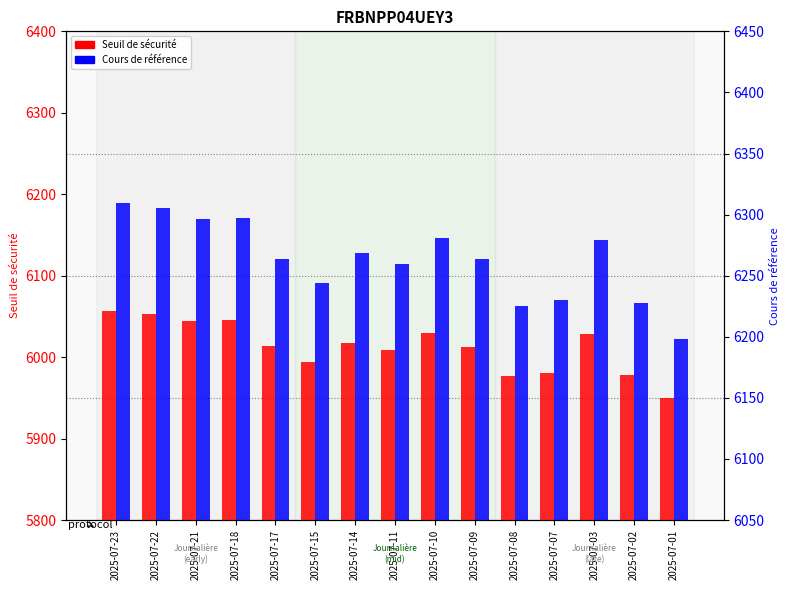

The value of Seuil de sécurité at 2025-07-01 is 10607.6. True or false?

False